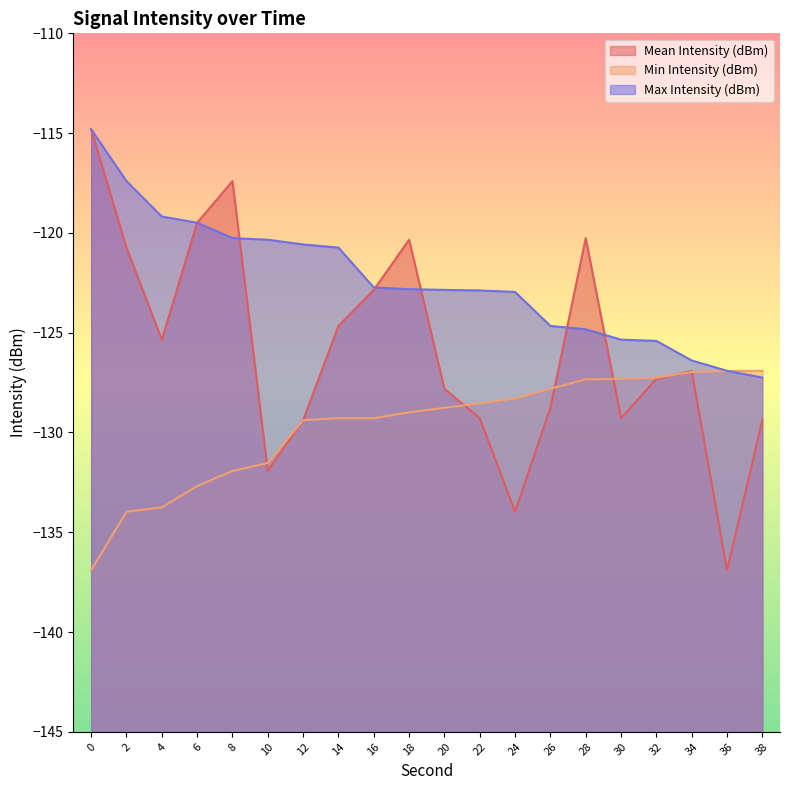

List the series in order of their peak value, lowest first.

Min Intensity (dBm), Mean Intensity (dBm), Max Intensity (dBm)